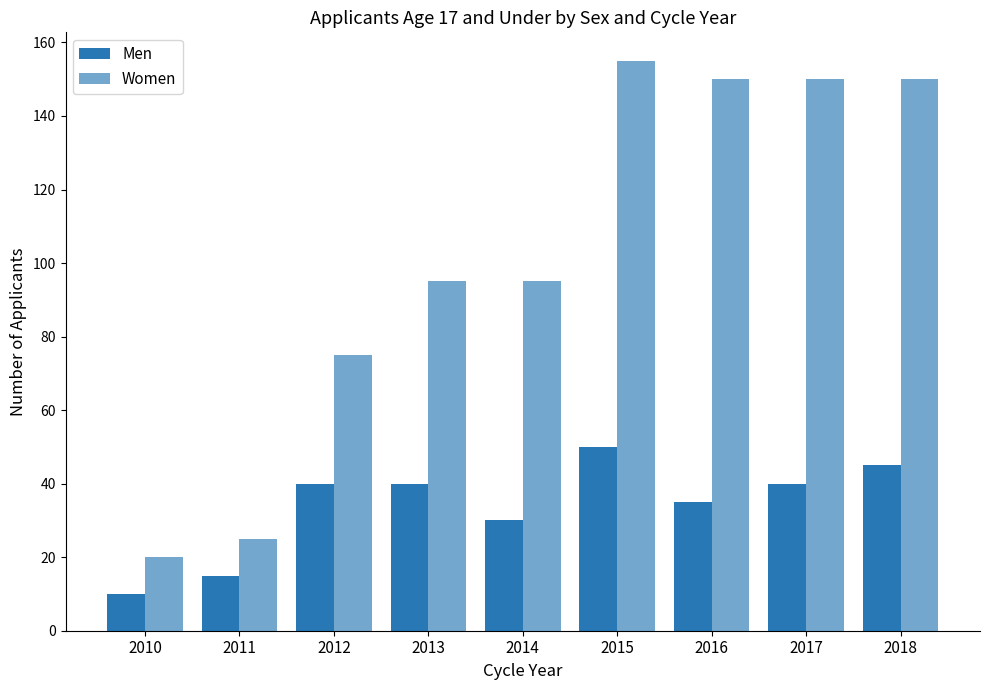

Does the chart contain stacked bars?

No